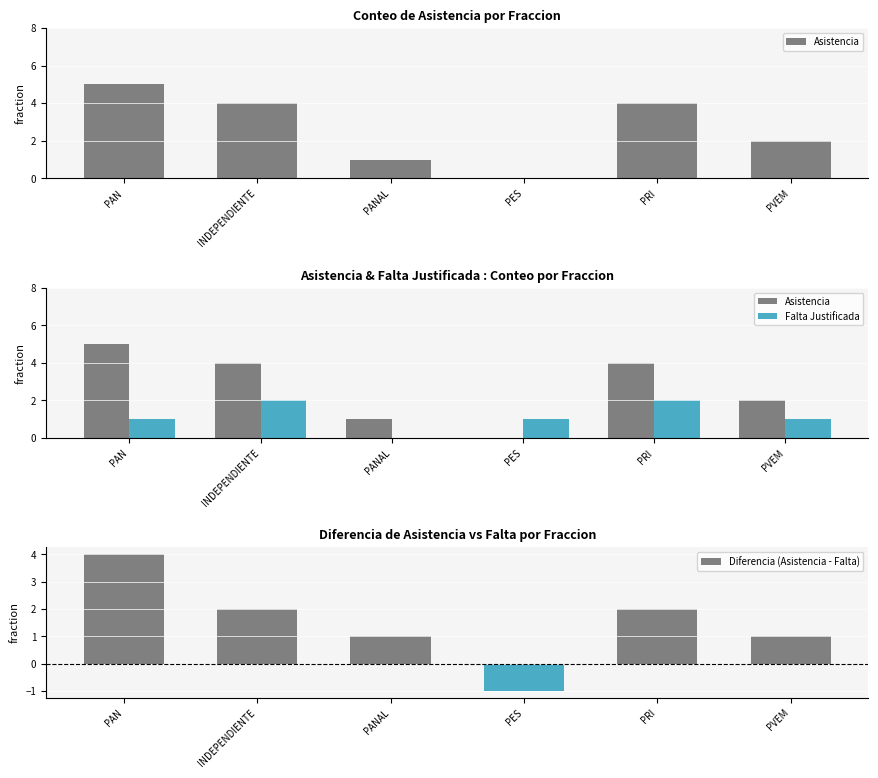

At which category is the sum across all series the highest?

PAN